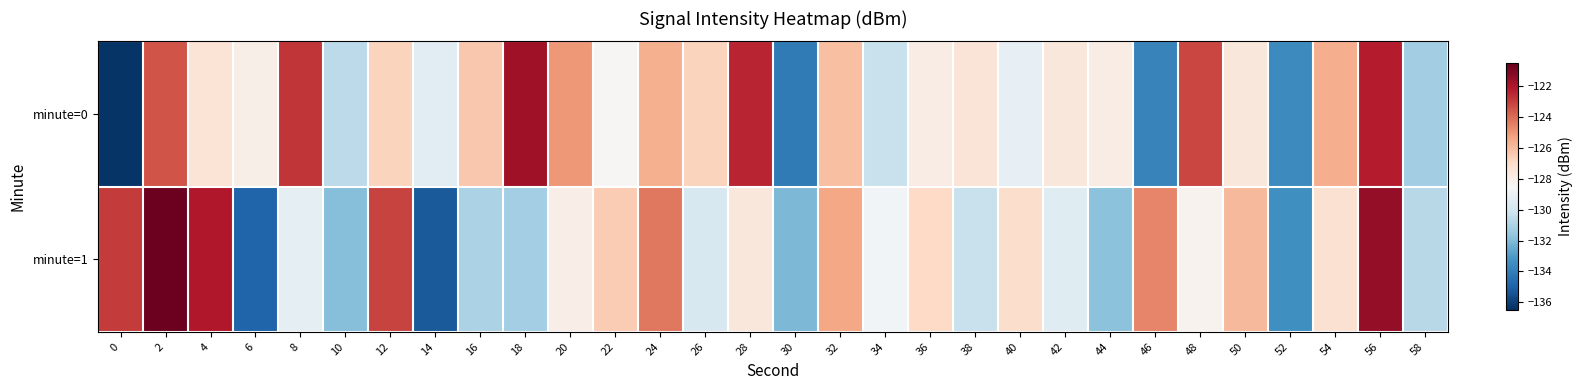

Which series changed the most between 0 and 6?

minute=1